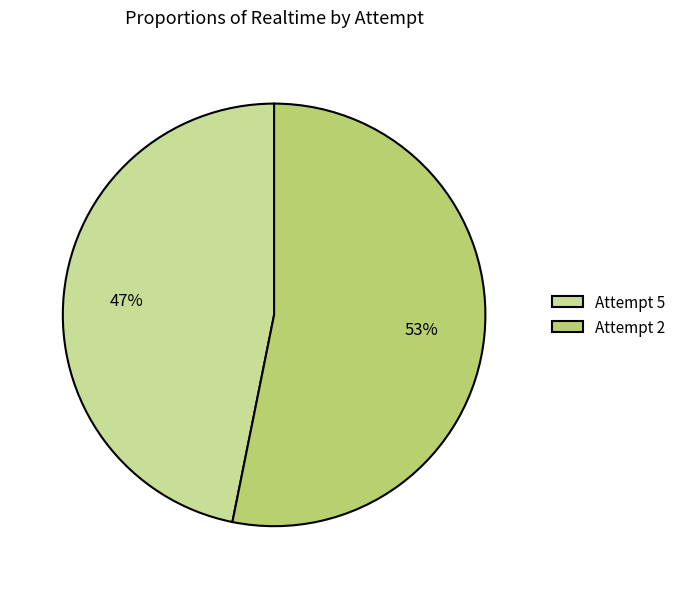

Count the number of slices in the pie.

2